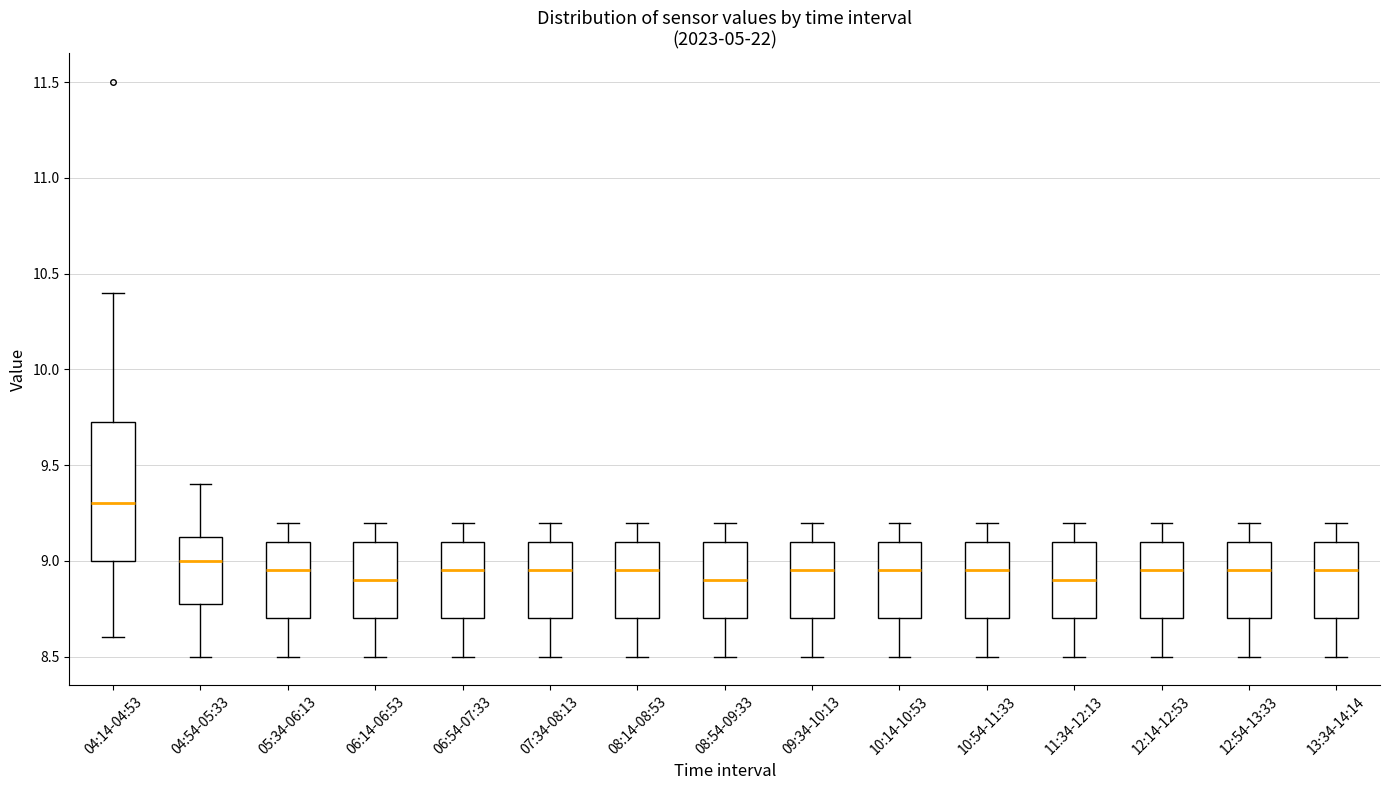

Which box's median line is the highest?

04:14-04:53